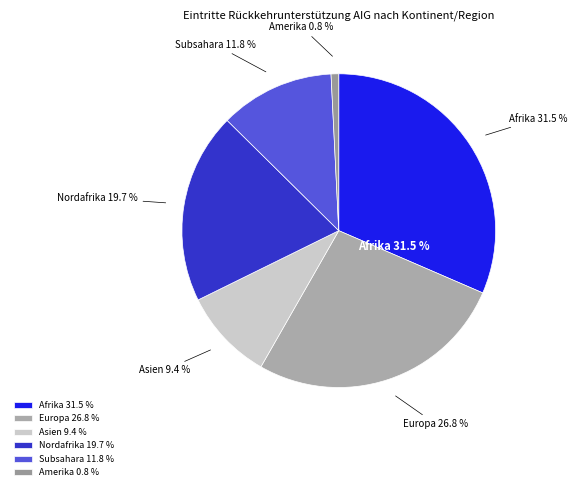

Combined, do Subsahara and Asien account for over 50%?

No